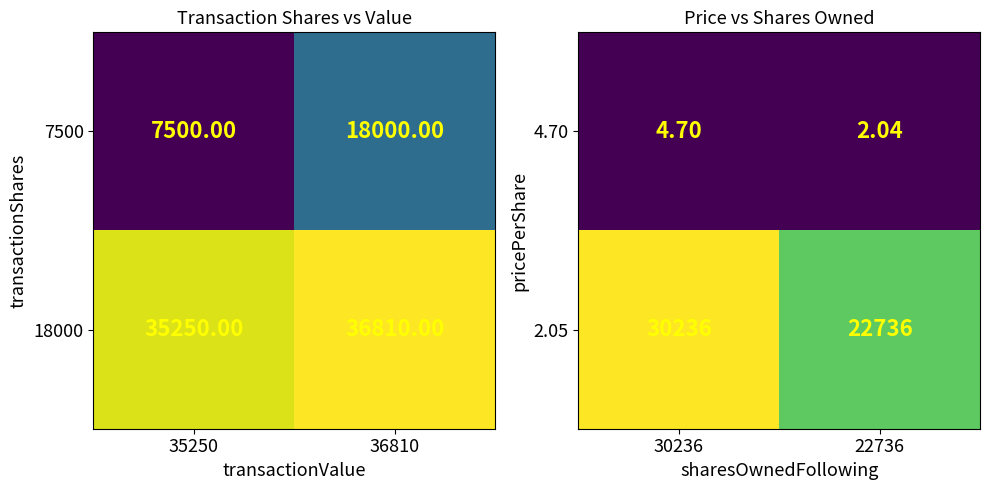

How many 2.05 values are between 22736 and 30236?

2